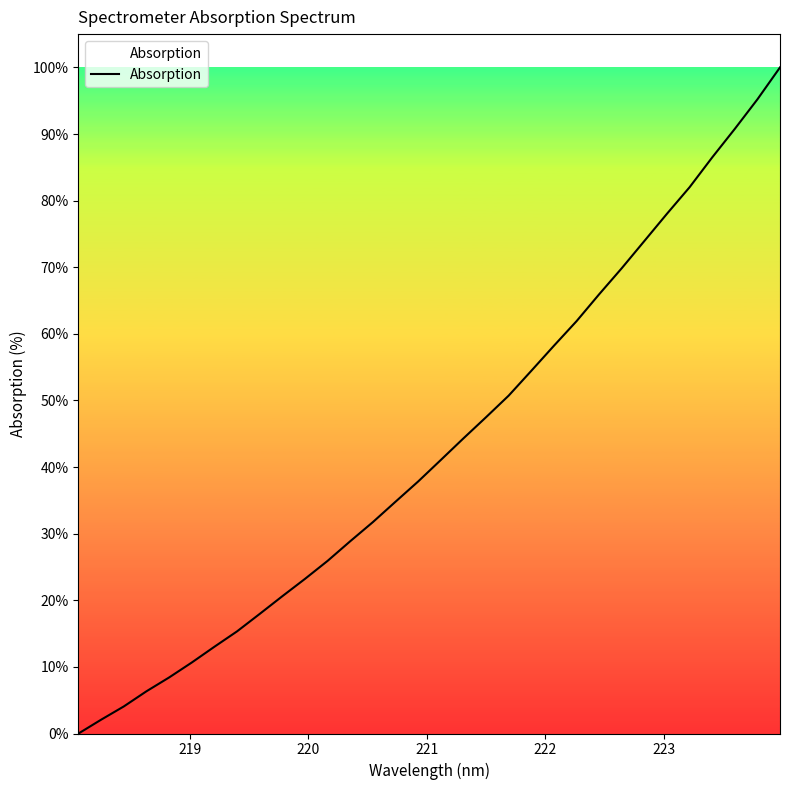

What is the difference between the maximum and minimum values?

100.0